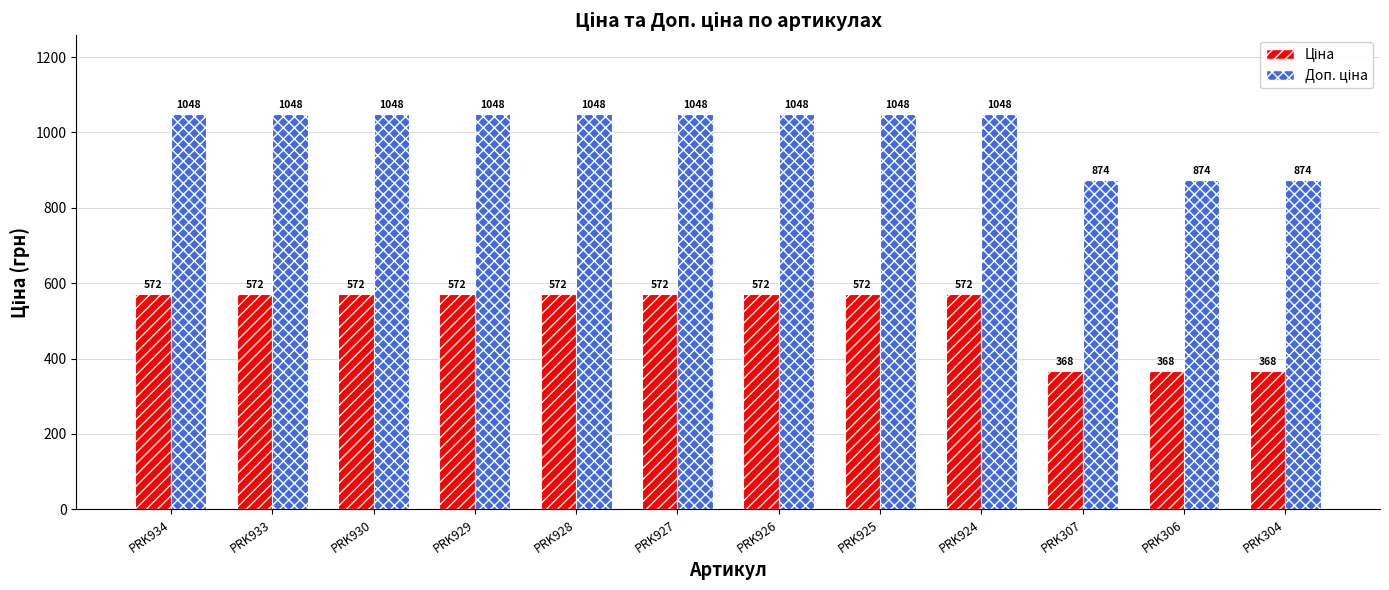

What is the minimum value shown in the chart?

367.6